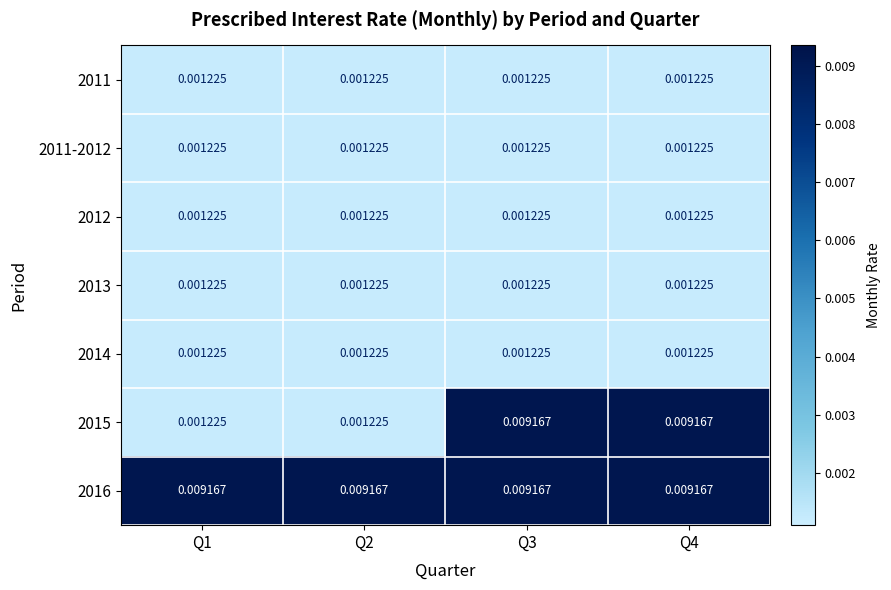

Is the value of 2012 at Q2 greater than the value of 2015 at Q4?

No